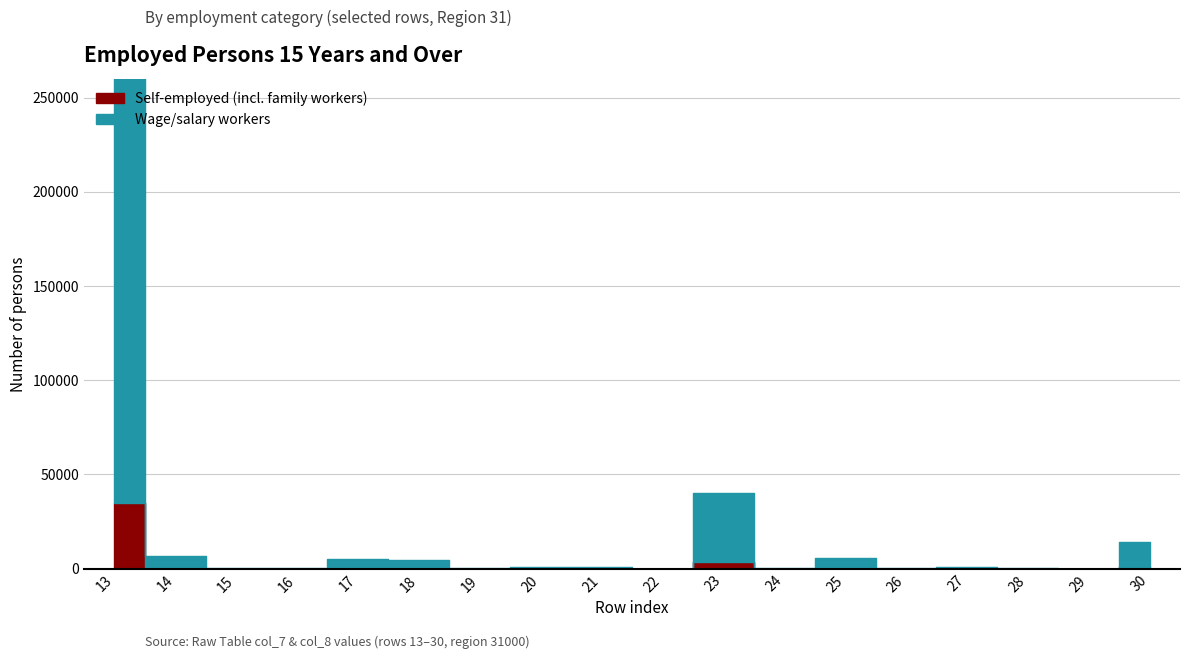

How many interior local peaks does the Wage/salary workers series have?

4